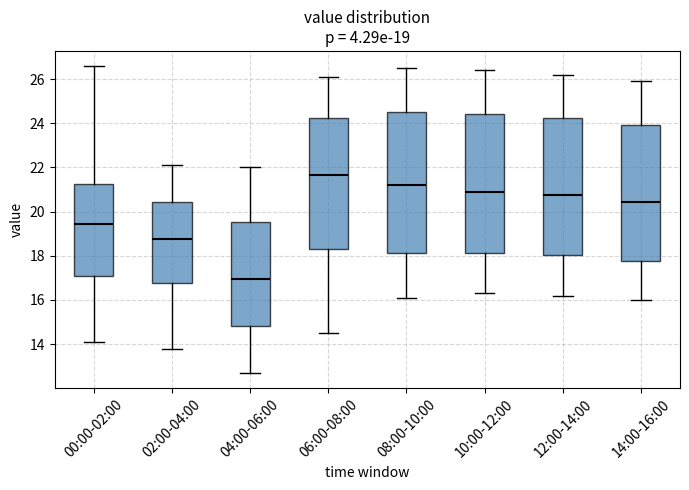

Which box's median line is the lowest?

04:00-06:00